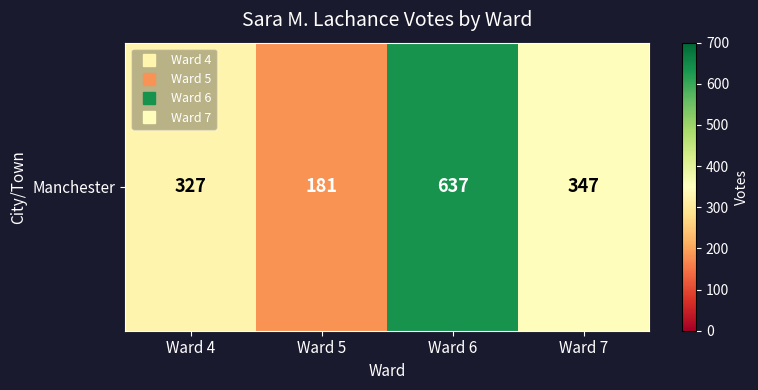

Rank the categories by value from lowest to highest.

Ward 5, Ward 4, Ward 7, Ward 6